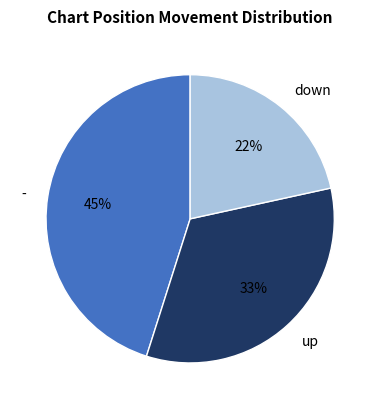

The down slice represents 22% of the pie. True or false?

True